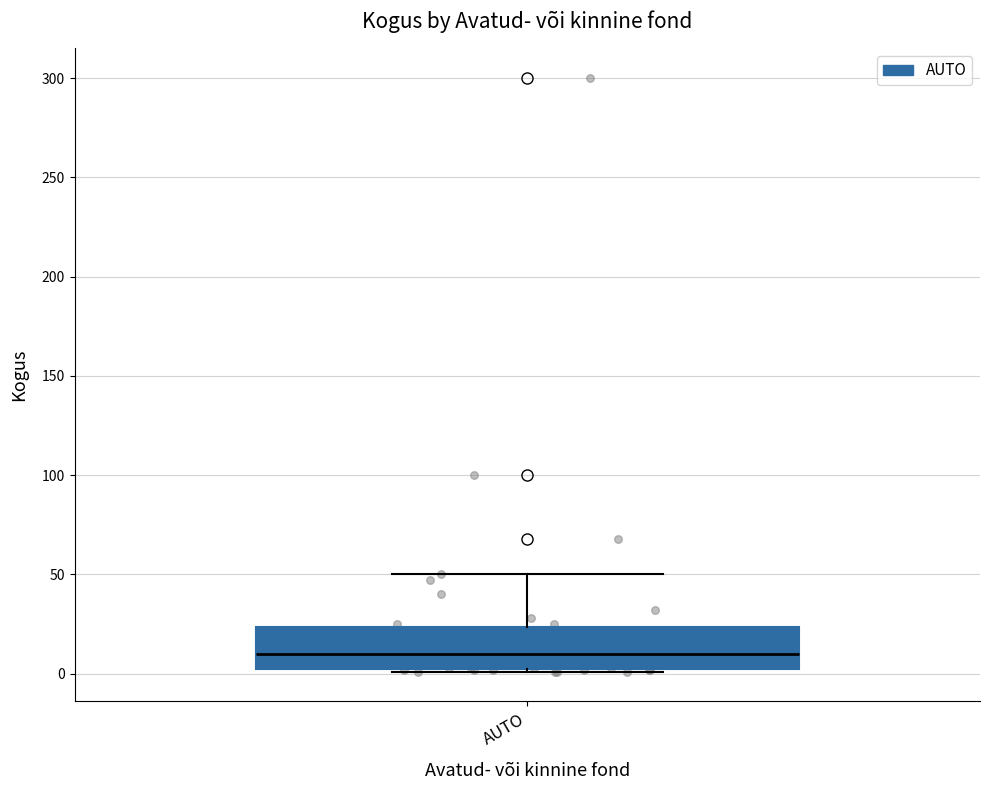

Read this box plot against the y-axis: the position of the median line, the range covered by the box, and the ends of both whiskers. The values are not printed on the chart, so give them approximately, as read against the axis.

median 10, box 0 to 25, whiskers 0 to 50